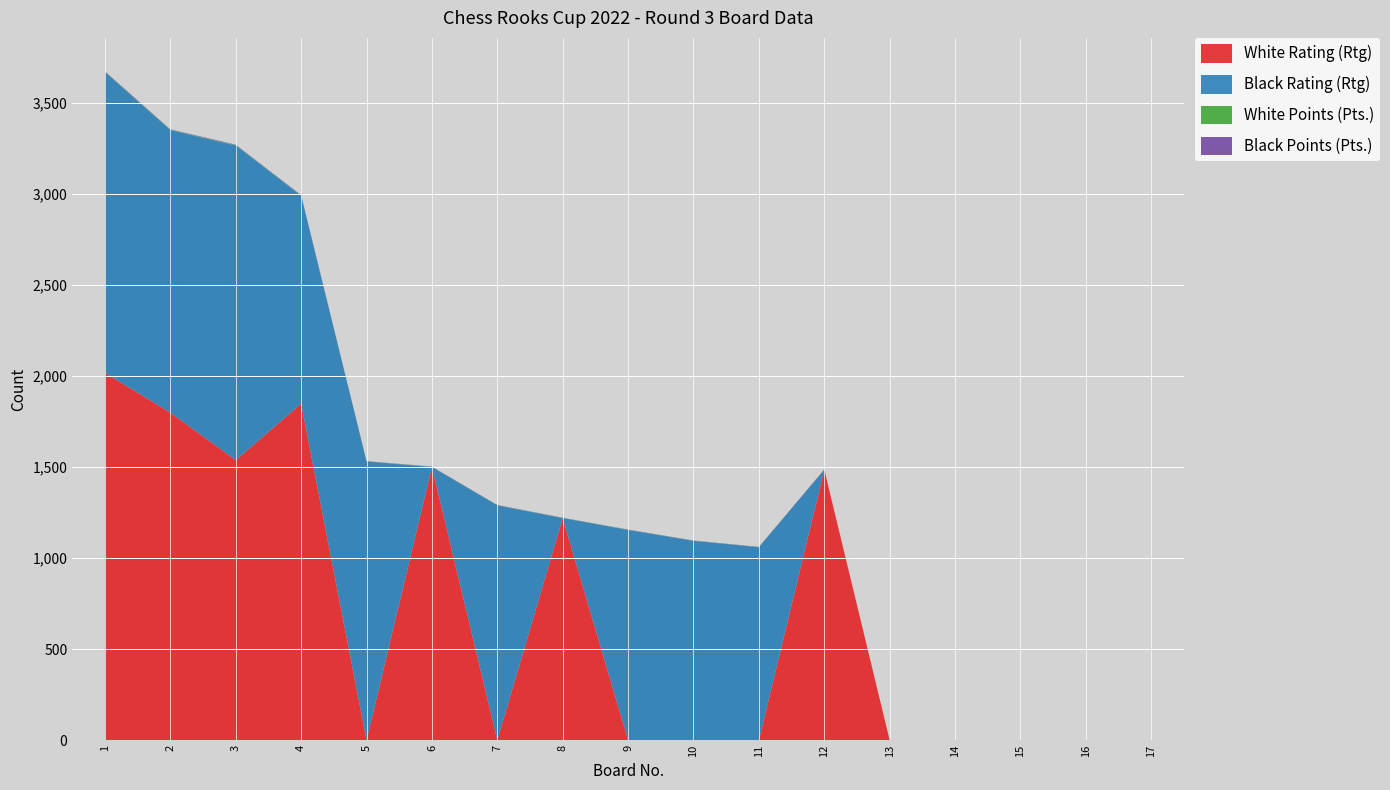

Reading right to left, extract all data points from this chart.

White Rating (Rtg): 0	0	0	0	0	1486	0	0	0	1220	0	1501	0	1849	1538	1799	2018
Black Rating (Rtg): 0	0	0	0	0	0	1060	1095	1155	0	1290	0	1531	1142	1729	1552	1652
White Points (Pts.): 0	0	0	0	0	0	1	1	1	1	1	1	1	1	2	2	2
Black Points (Pts.): 0	0	0	0	0	1	1	1	1	1	1	1	1	2	2	2	2